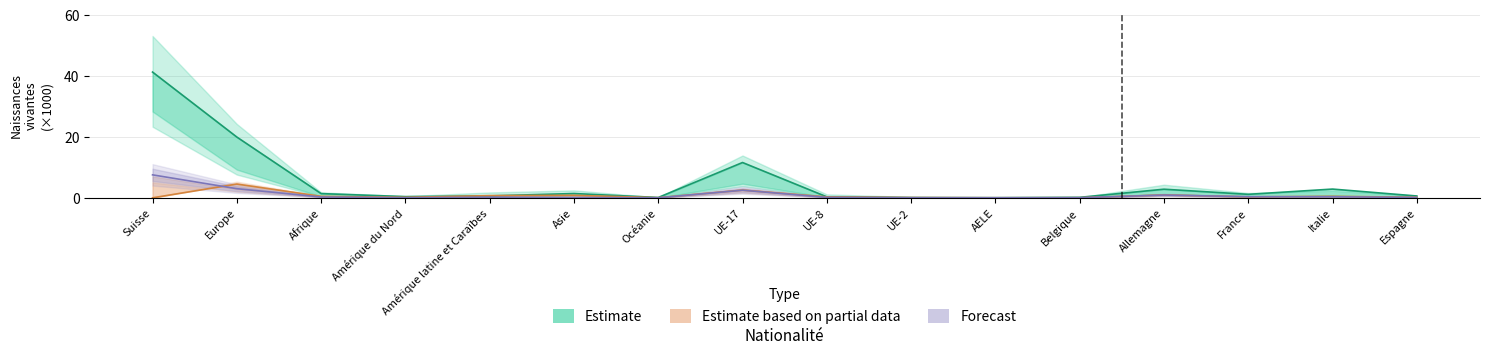

Where is the first local minimum for Naissances vivantes (Estimate)?

Amérique du Nord